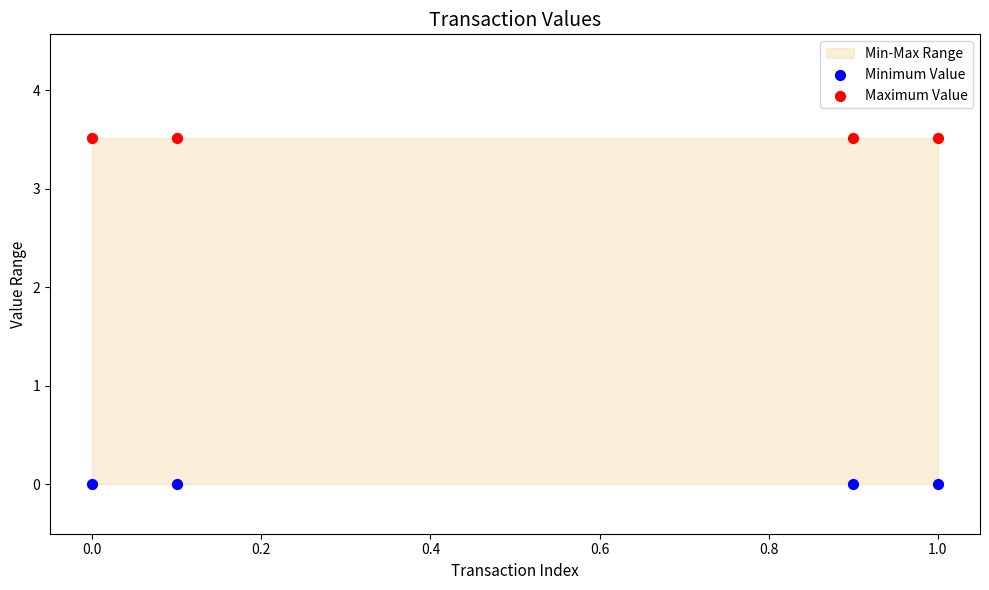

Which series contains the lowest Y value?

Minimum Value